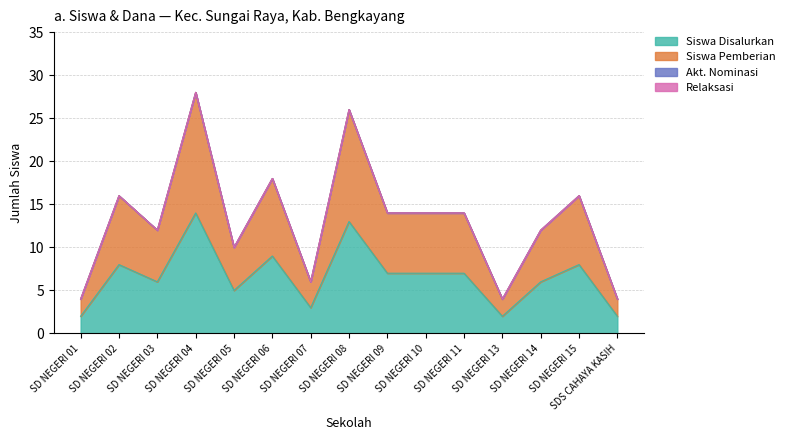

In Siswa Disalurkan, how many points are higher than both neighbors (excluding endpoints)?

5